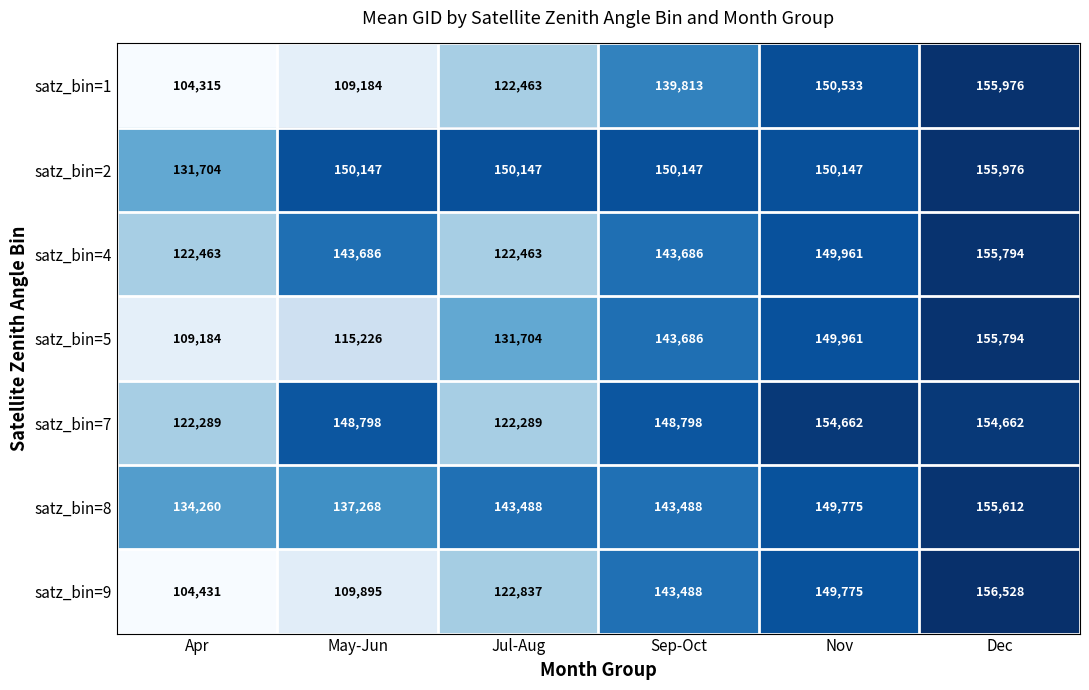

Which label corresponds to the smallest value in the chart?

Apr